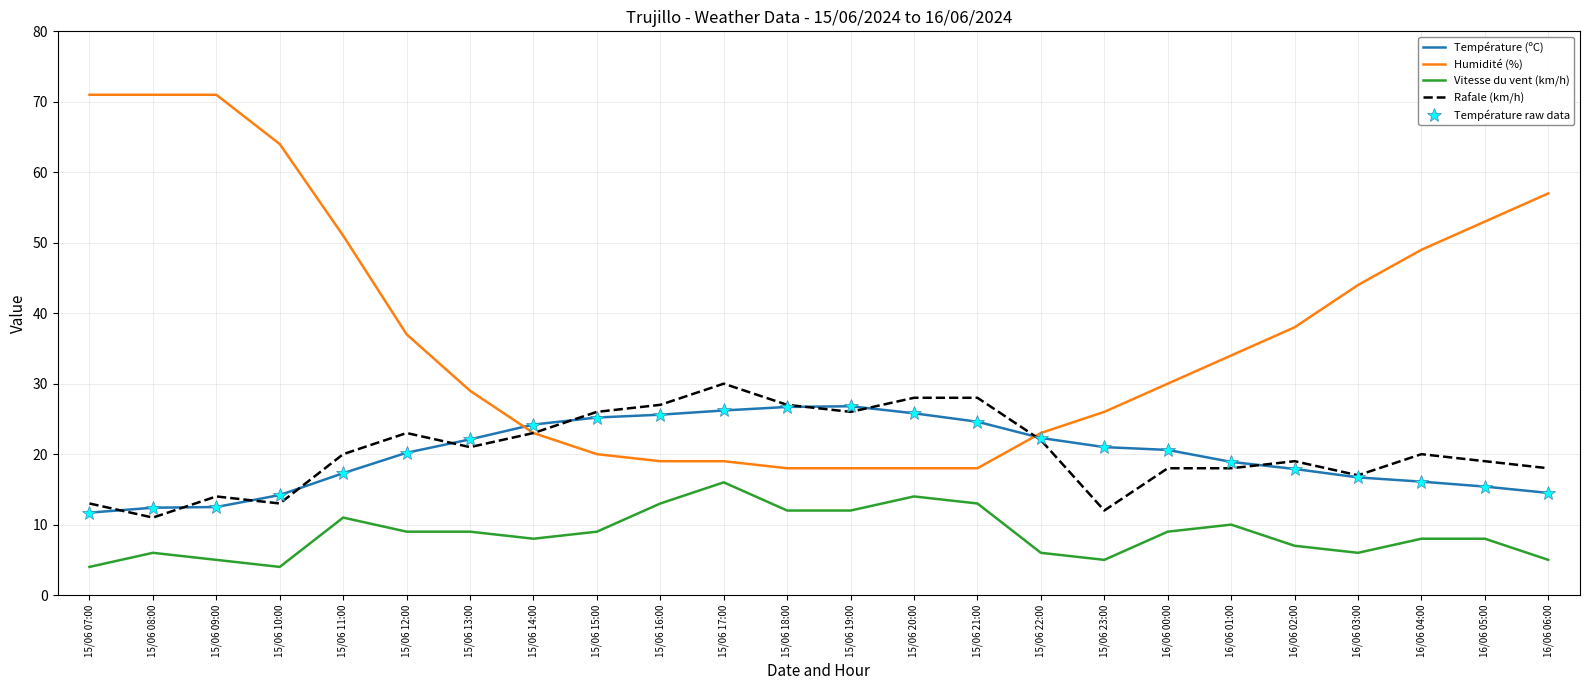

At which category is the sum across all series the highest?

15/06 17:00